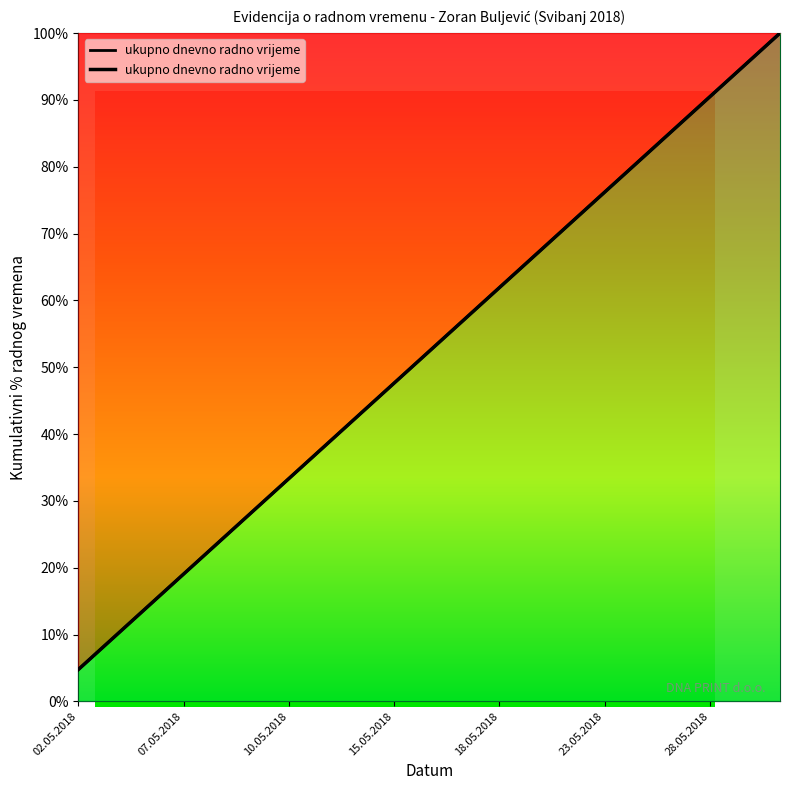

Which has a higher value, 18.05.2018 or 28.05.2018?

28.05.2018